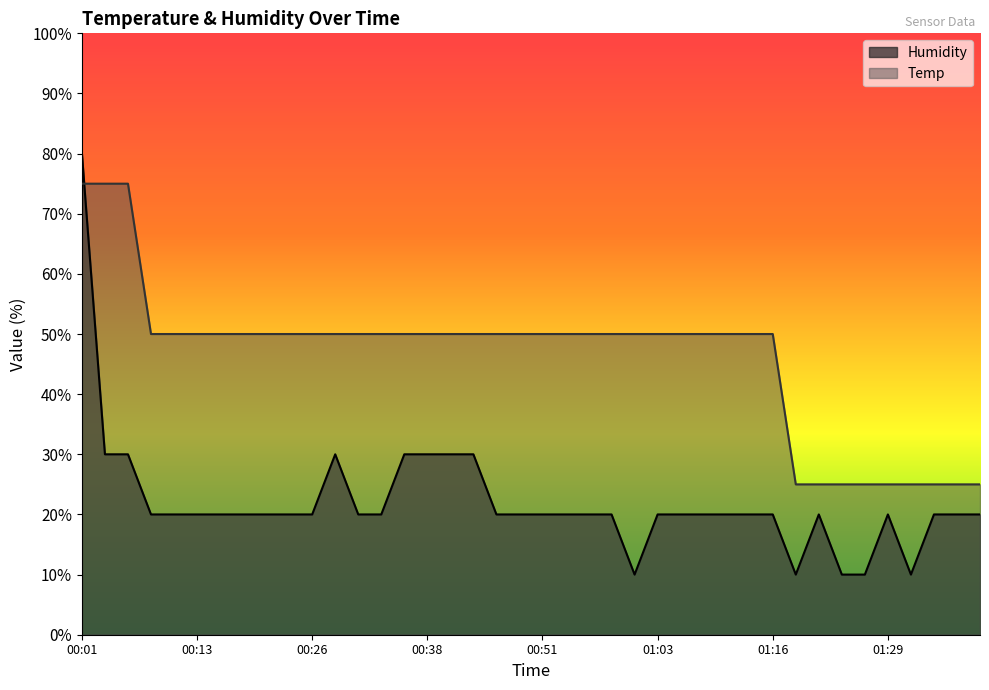

What is the maximum value for Humidity?

80.0